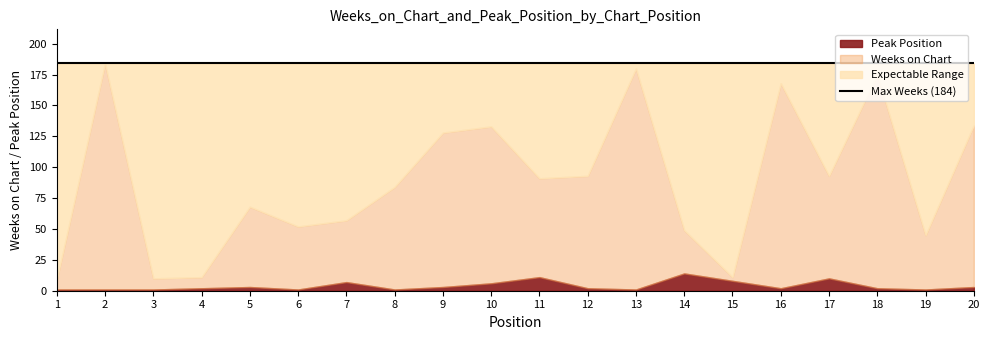

At which category does Weeks on Chart reach its first local valley?

3